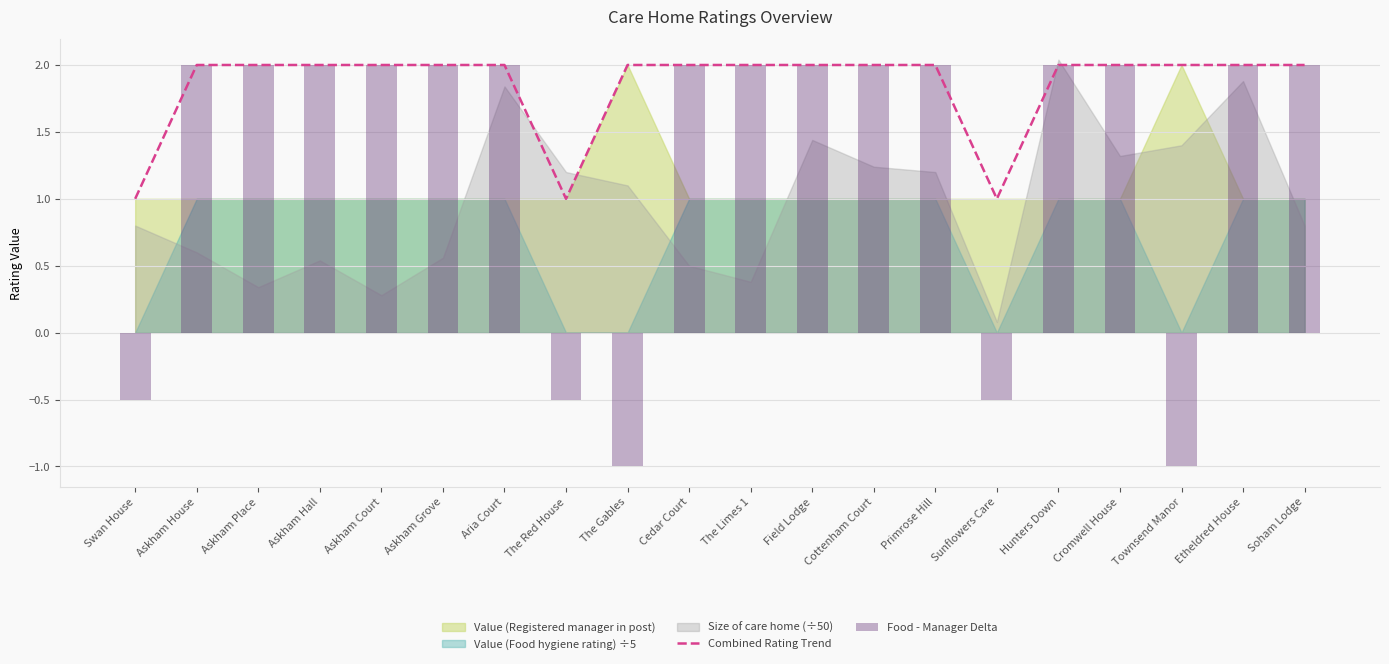

What is the value of the Combined Rating Trend bar at the 17th from the left?

2.0